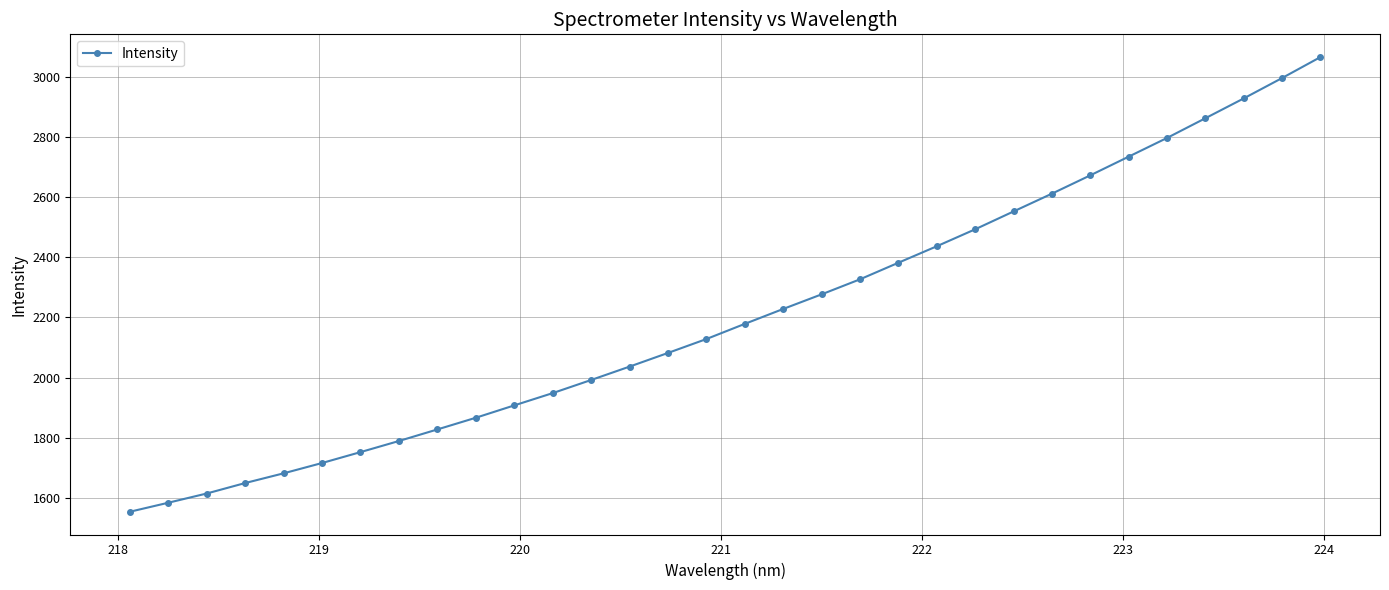

What is the average value?

2208.2